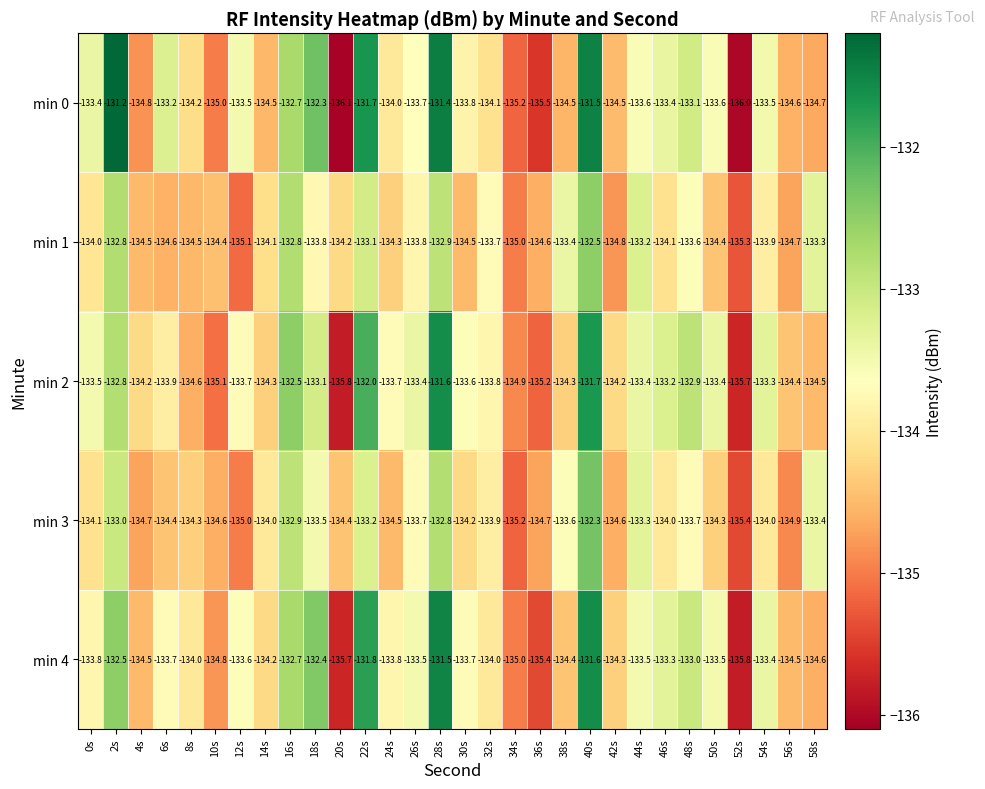

What is the smallest value displayed?

-136.1